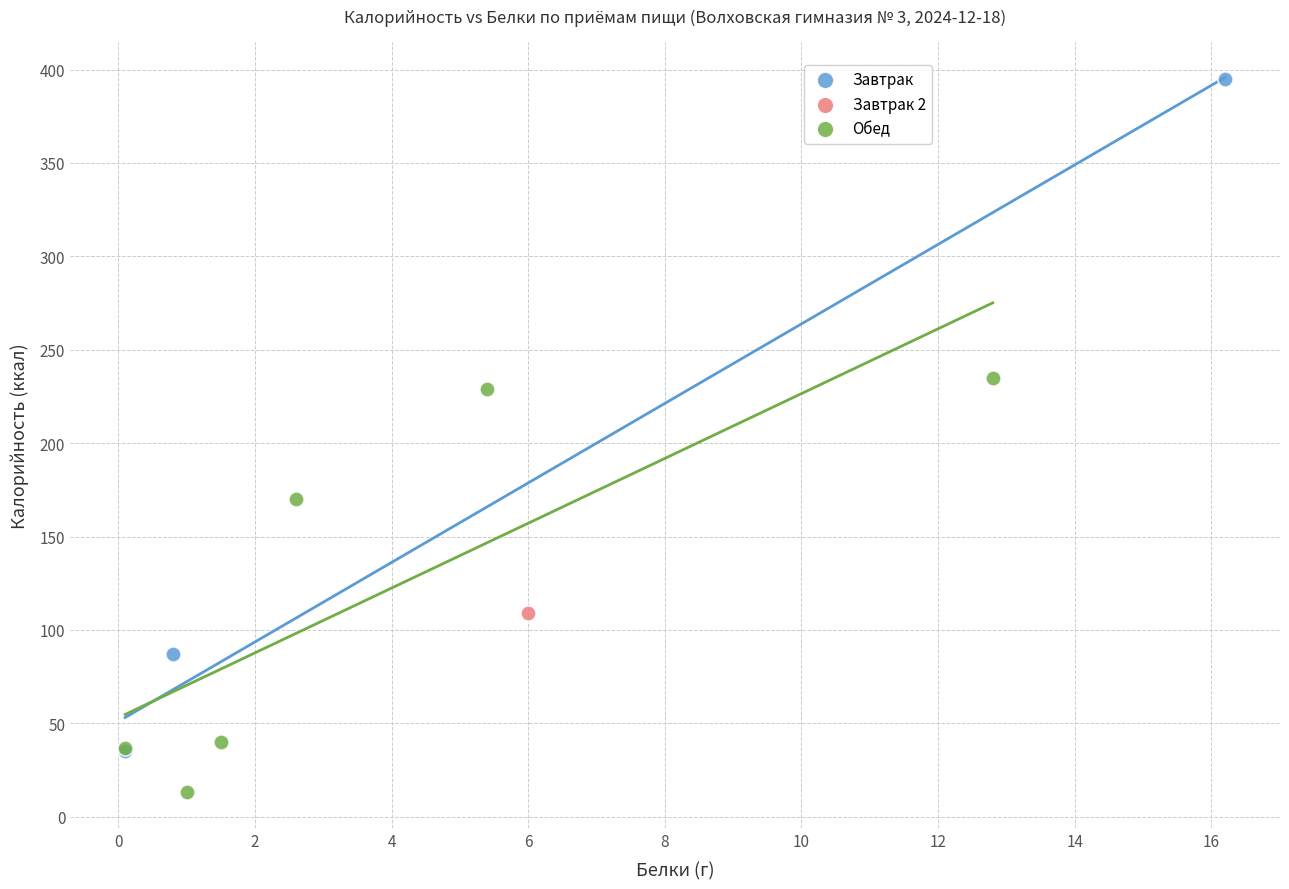

Which series reaches the minimum Y coordinate?

Обед